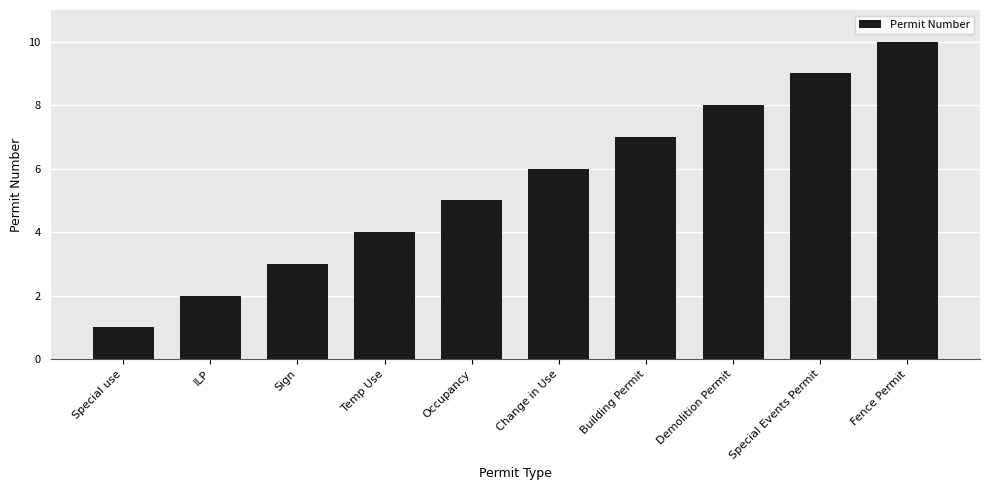

List the labels in order of value, largest first.

Fence Permit, Special Events Permit, Demolition Permit, Building Permit, Change in Use, Occupancy, Temp Use, Sign, ILP, Special use